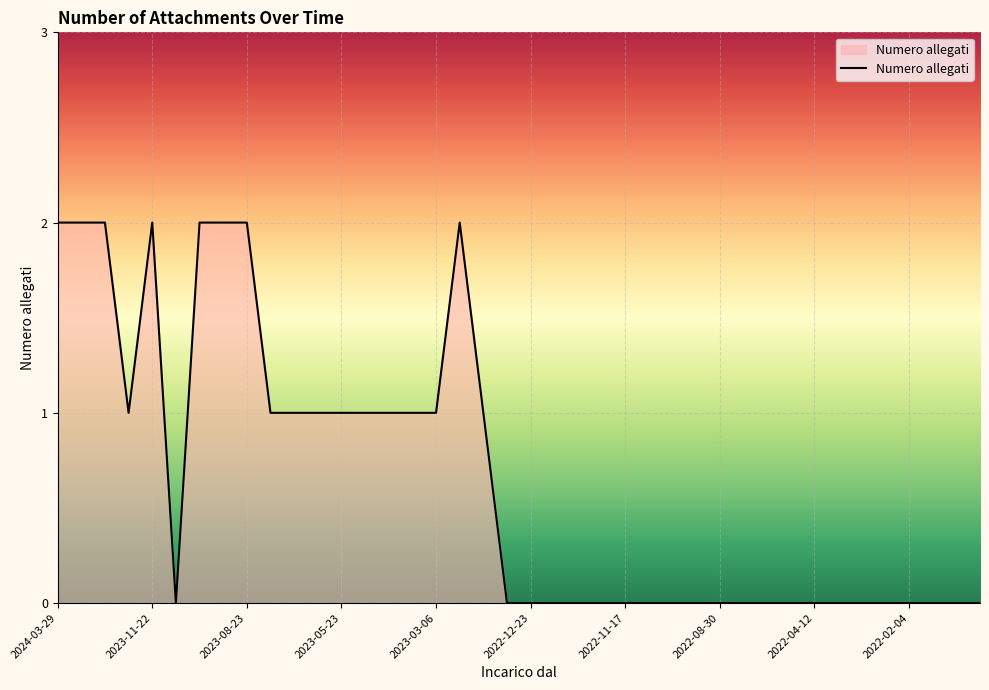

How many lines are shown in the chart?

1